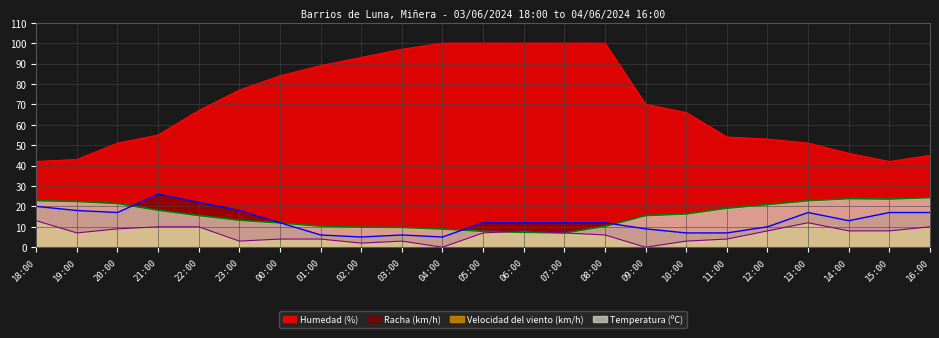

At 03:00, list the series in order from smallest to largest.

Velocidad del viento (km/h), Racha (km/h), Temperatura (ºC), Humedad (%)